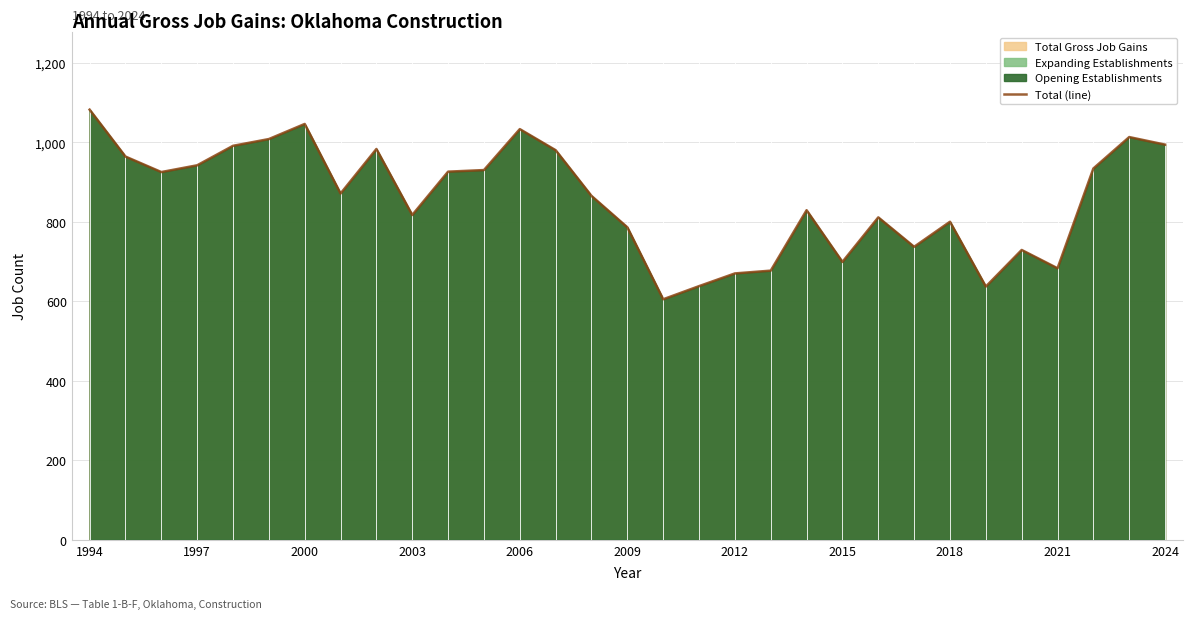

Reading right to left, transcribe all the data shown in this chart.

994	1013	934	683	729	637	800	737	811	699	829	677	670	638	605	786	865	980	1033	930	926	817	983	871	1046	1008	991	942	925	964	1082